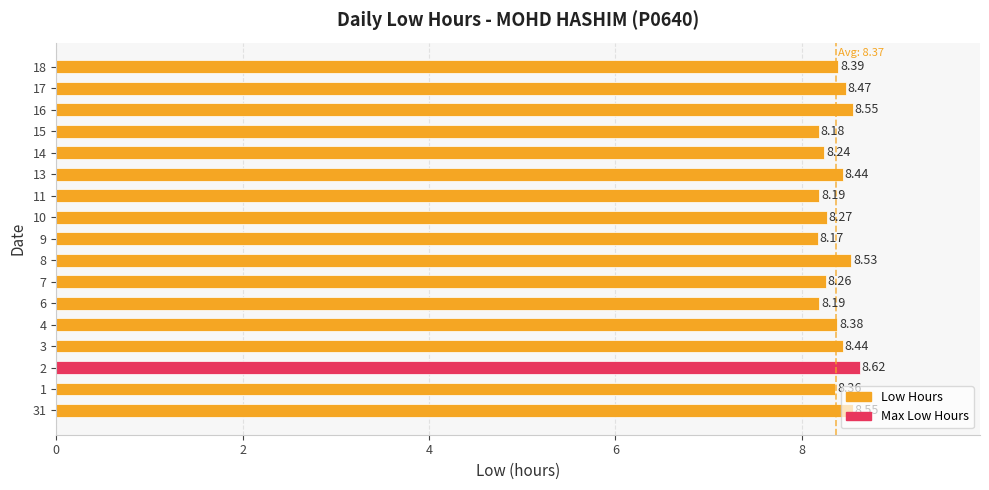

Which has a higher value, 10 or 7?

10